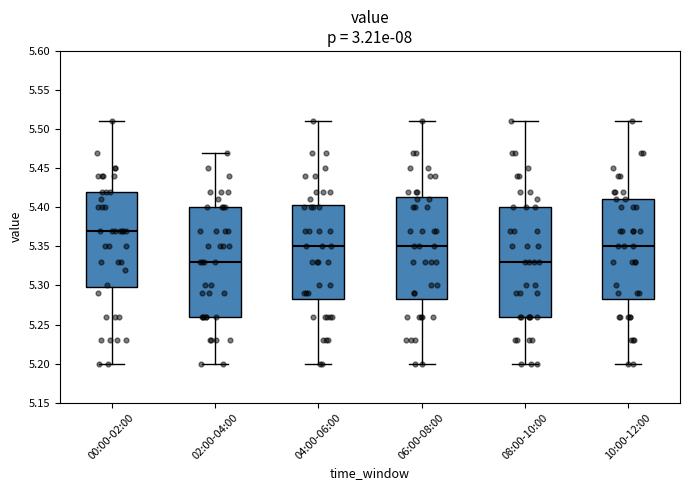

Which box's median line is the highest?

00:00-02:00